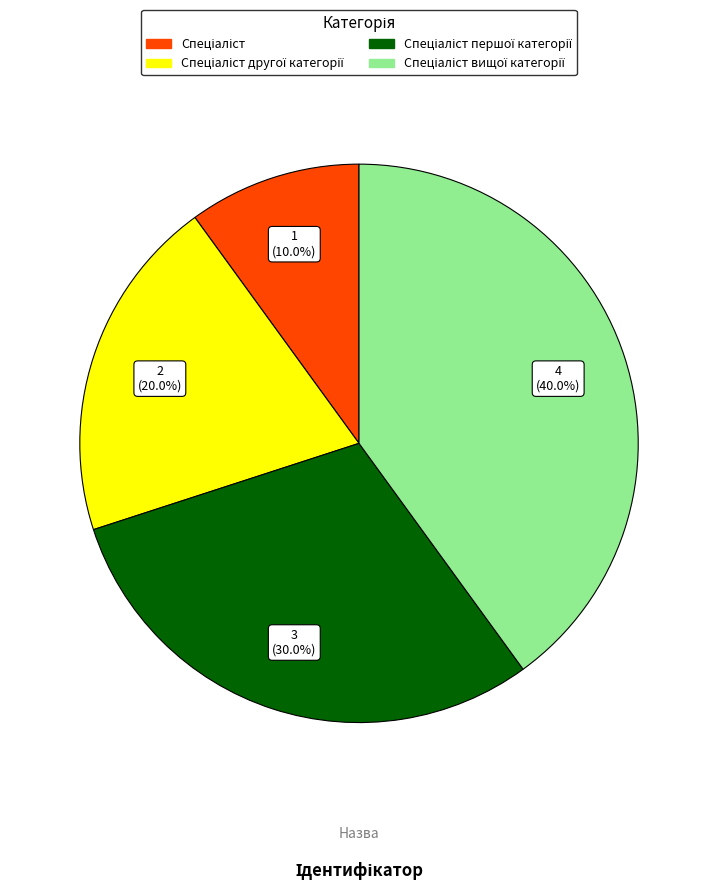

Is there any slice that represents more than half of the pie?

No